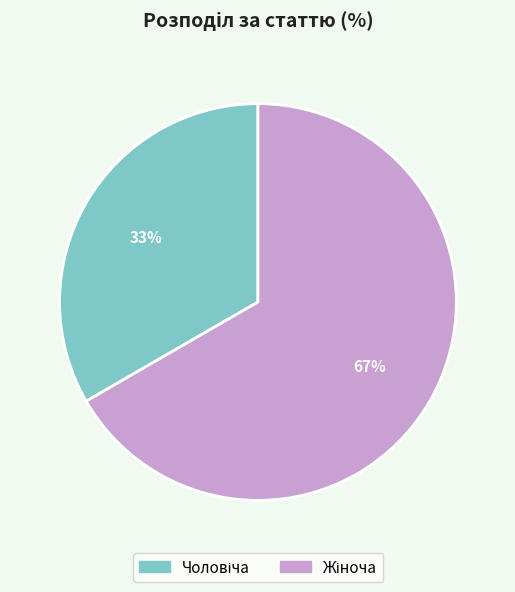

Count the number of slices in the pie.

2